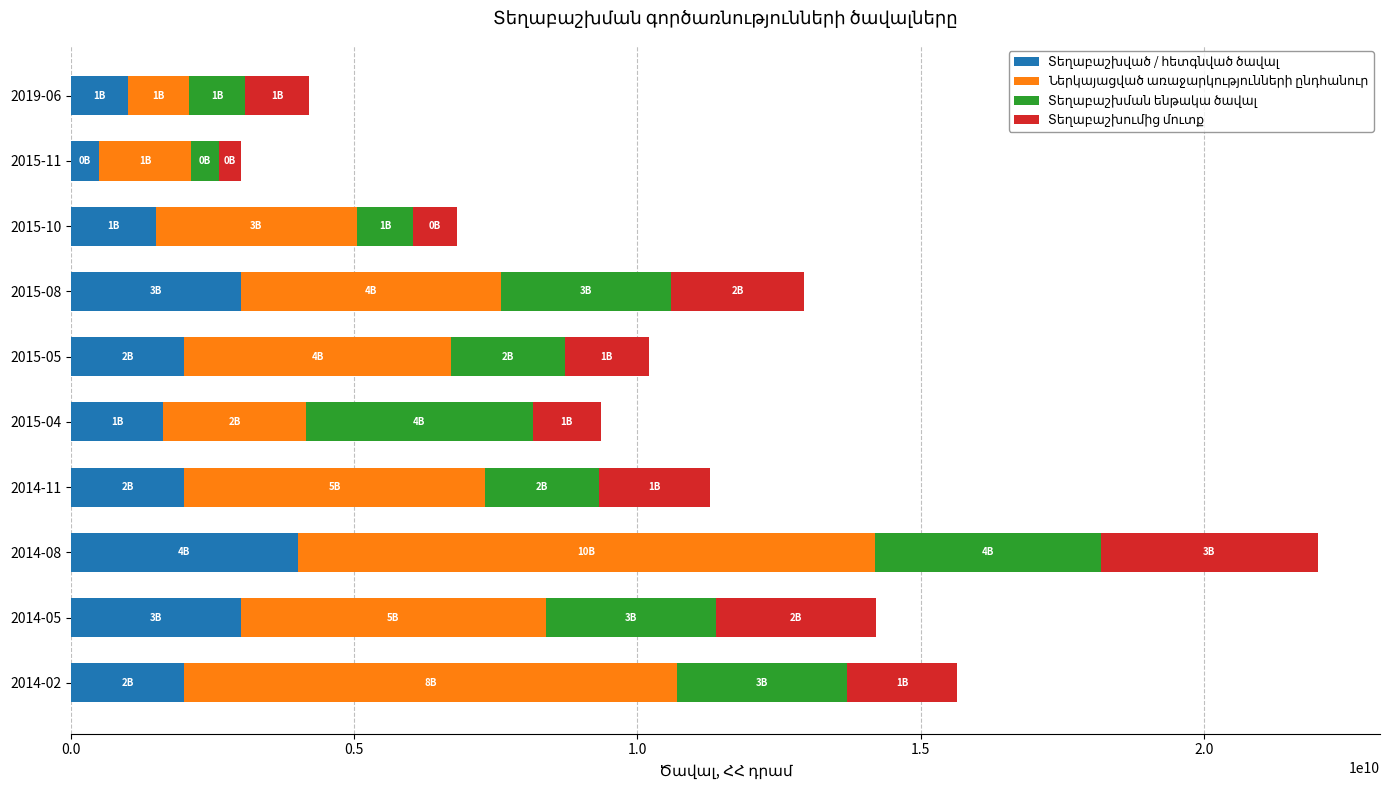

At which category is the sum across all series the highest?

2014-08